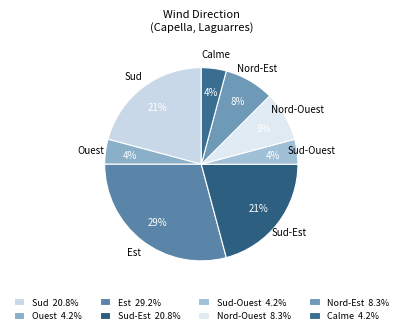

Approximately how many times larger is the value at Sud-Est compared to Est?

0.7